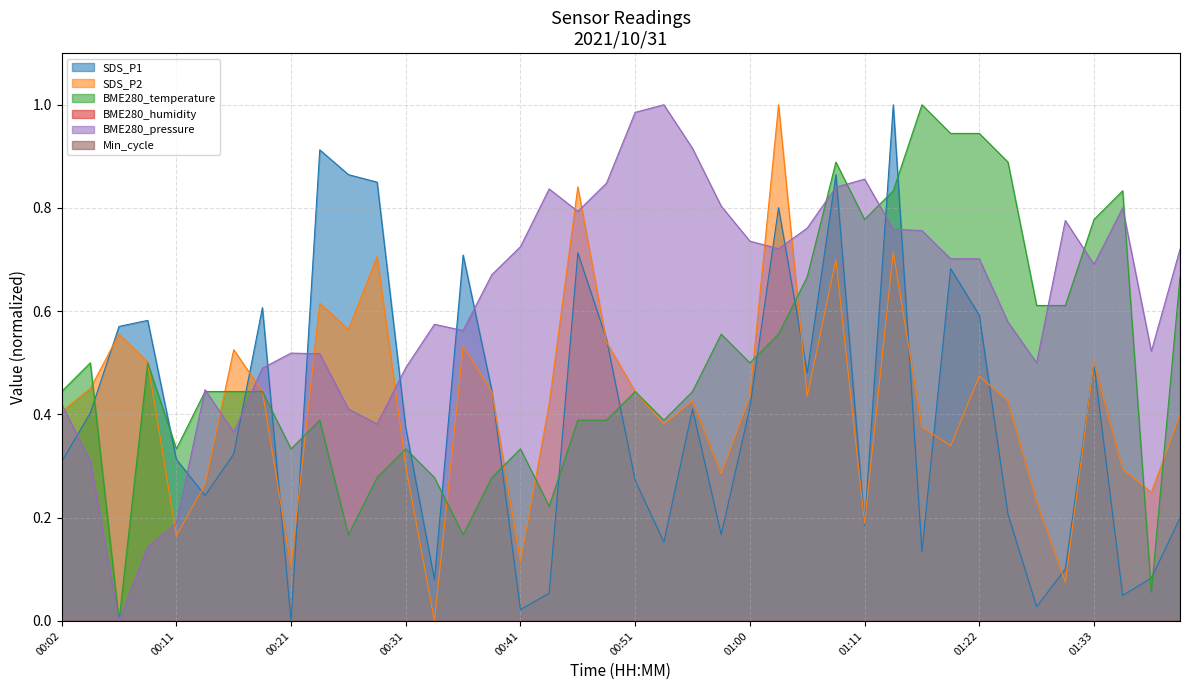

Which series has the largest total across all categories?

BME280_pressure